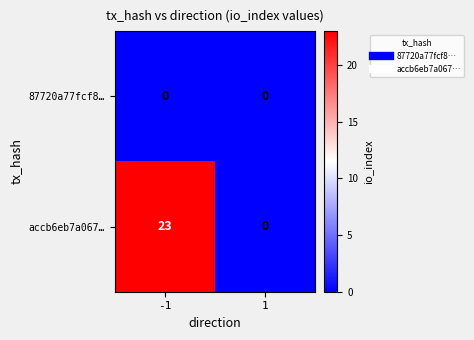

What is the greatest value displayed?

23